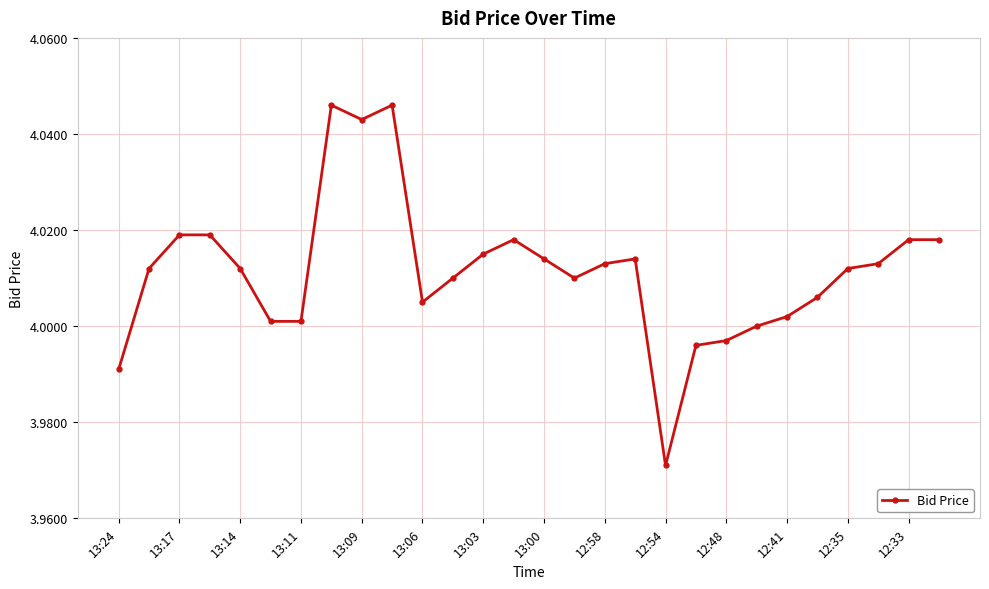

What is the sum of all values?

112.3